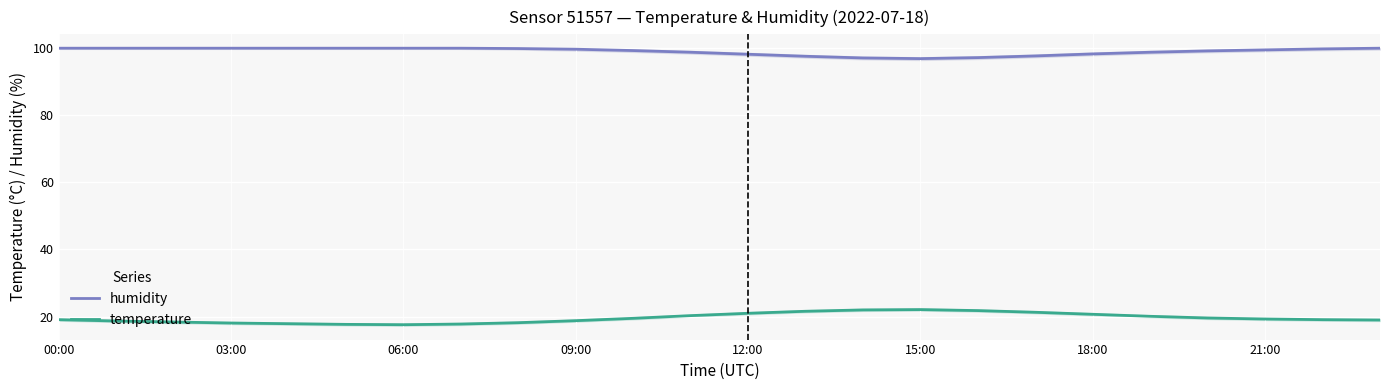

Rank the series by their maximum value, from highest to lowest.

humidity, temperature